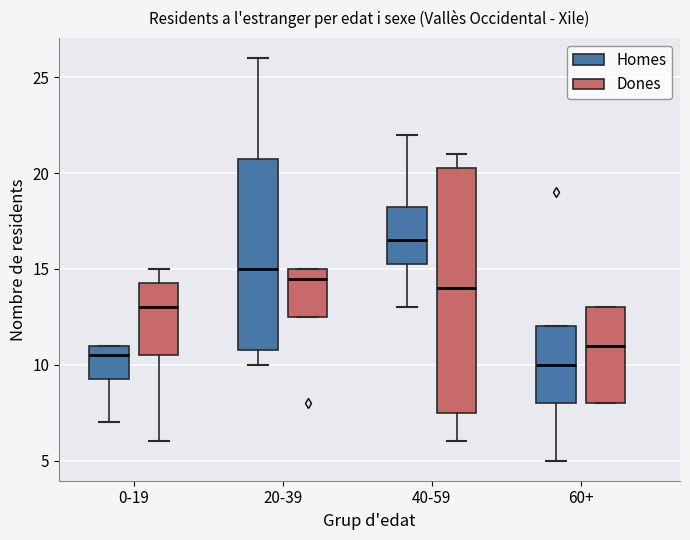

Which box is the tallest, from its lower edge to its upper edge?

40-59 (Dones)